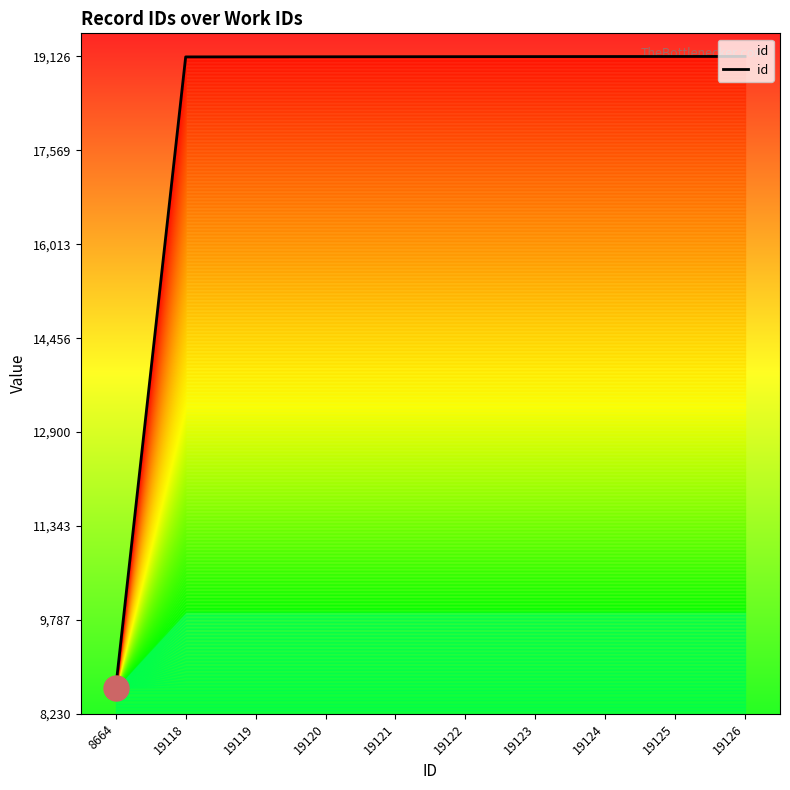

What is the approximate value at 19123, to the nearest 100?

19100